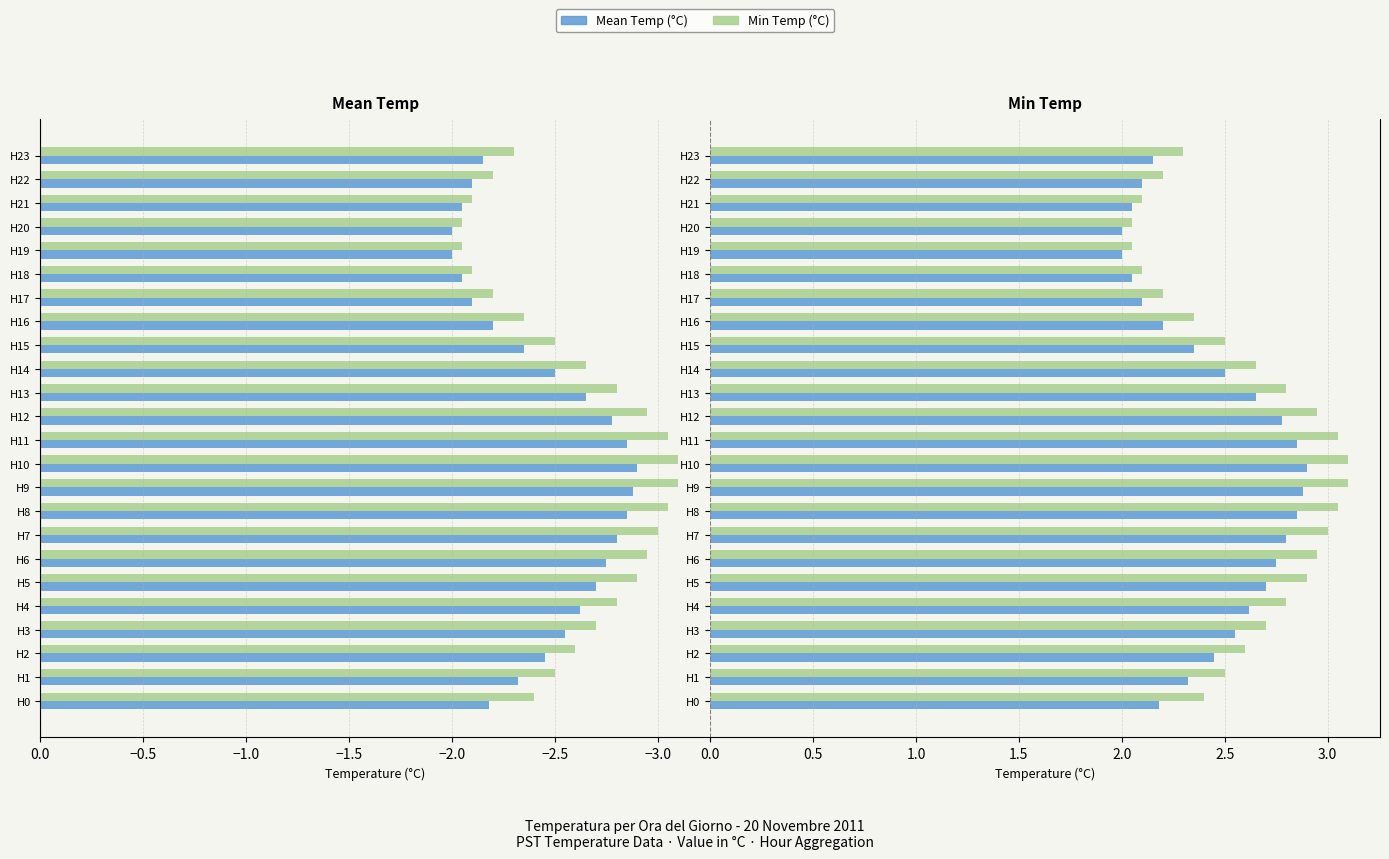

Is the value of Min Temp (°C) at H22 greater than the value of Mean Temp (°C) at H16?

No